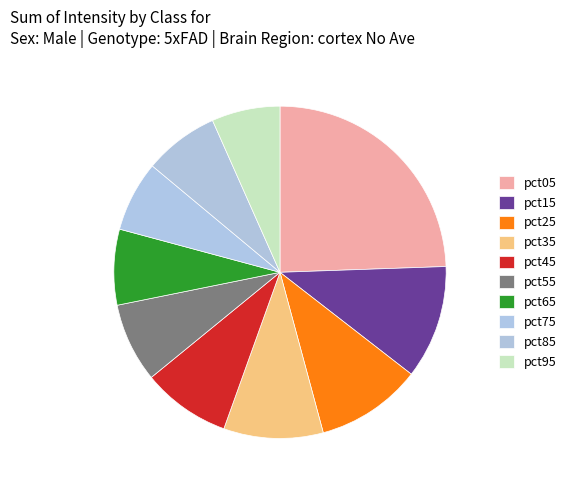

Which has a higher value, pct65 or pct75?

pct65